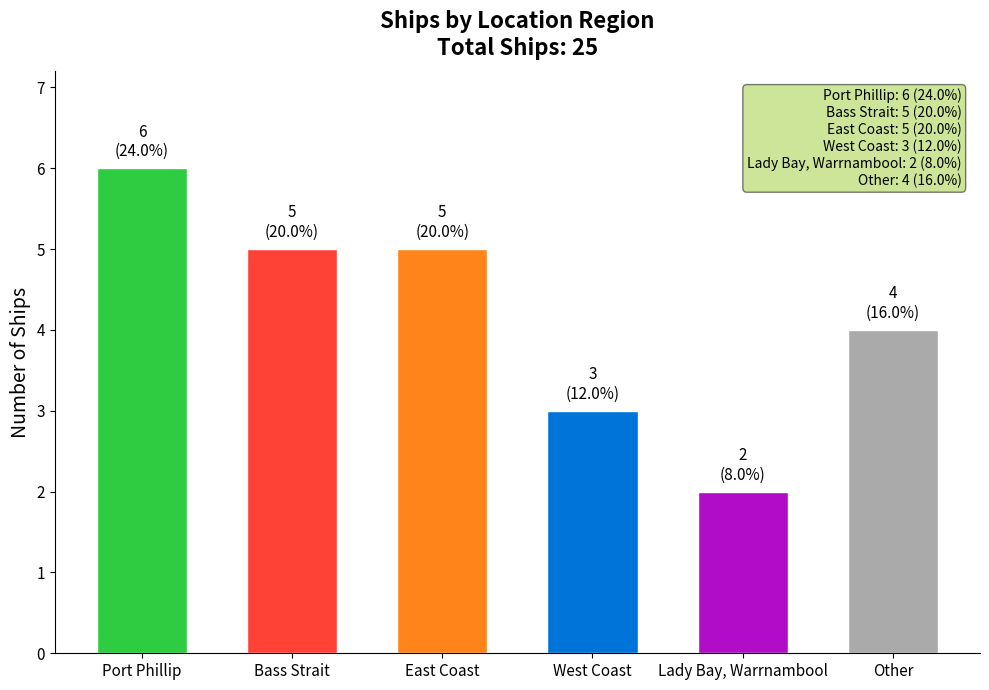

Does the chart contain any negative values?

No